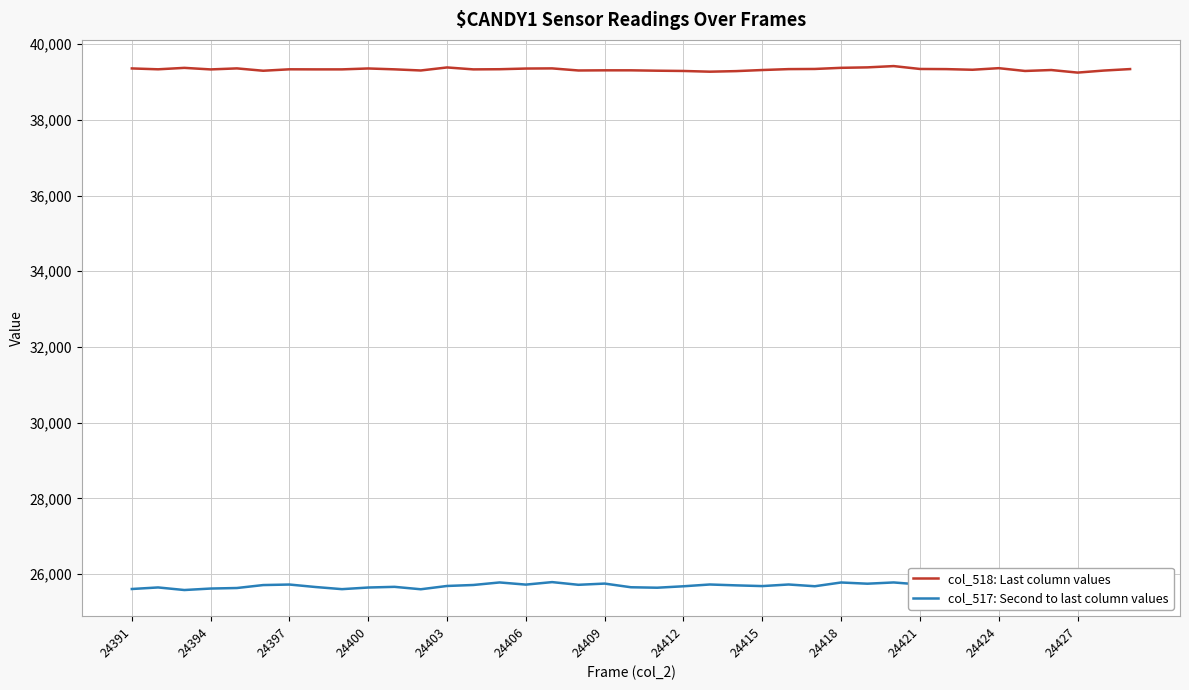

List the series in order of their overall mean, highest first.

col_518: Last column values, col_517: Second to last column values